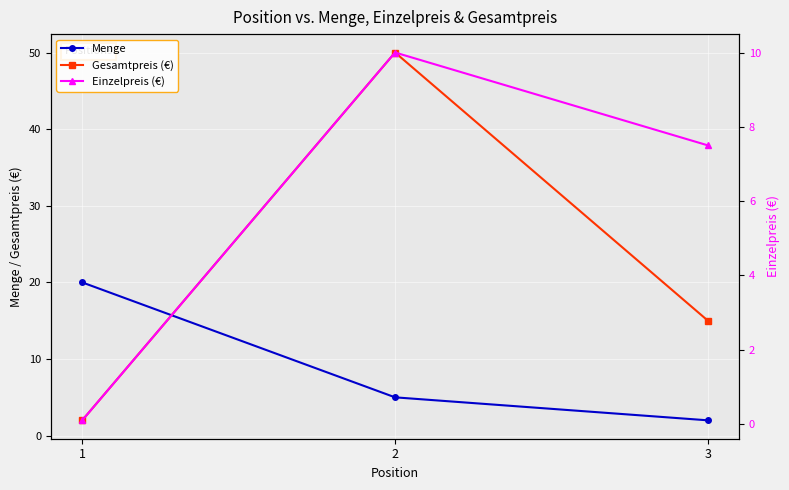

Is it true that Menge equals 2.0 at 3?

True